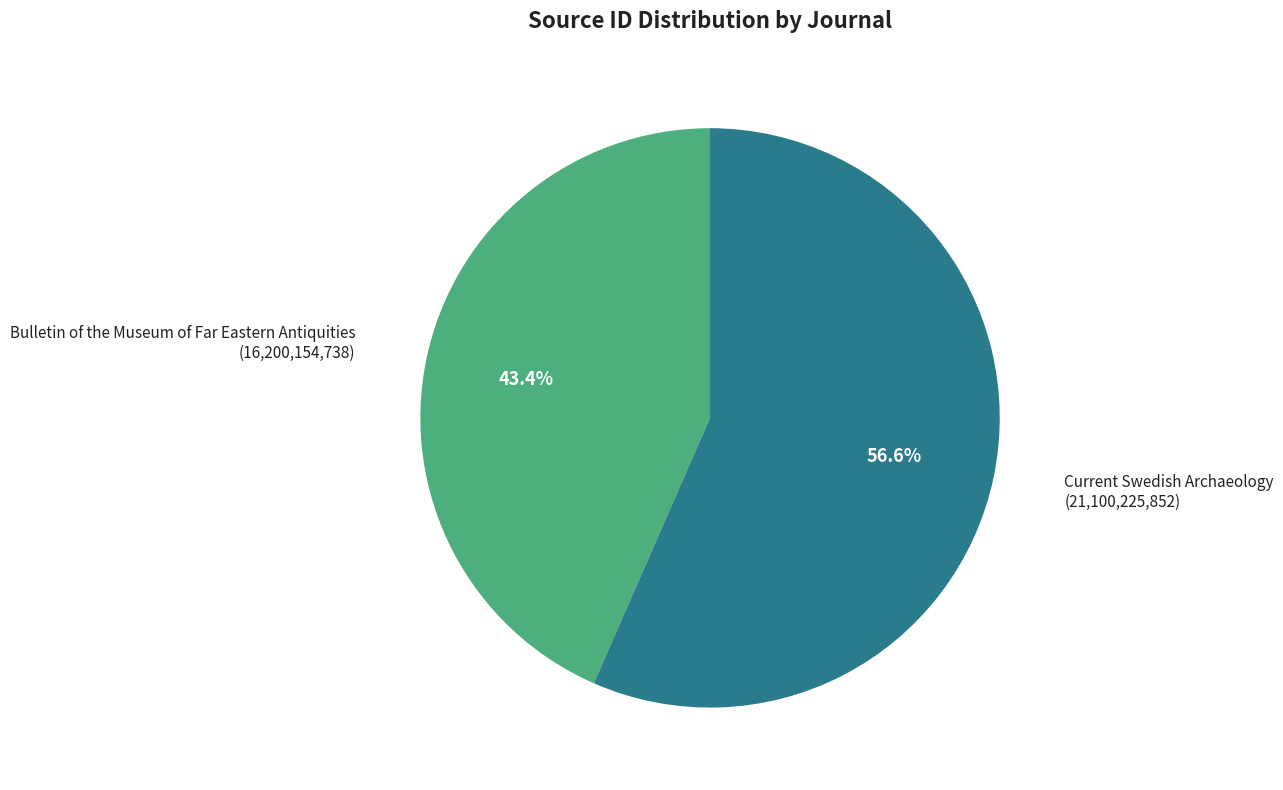

Is there any slice that represents more than half of the pie?

Yes